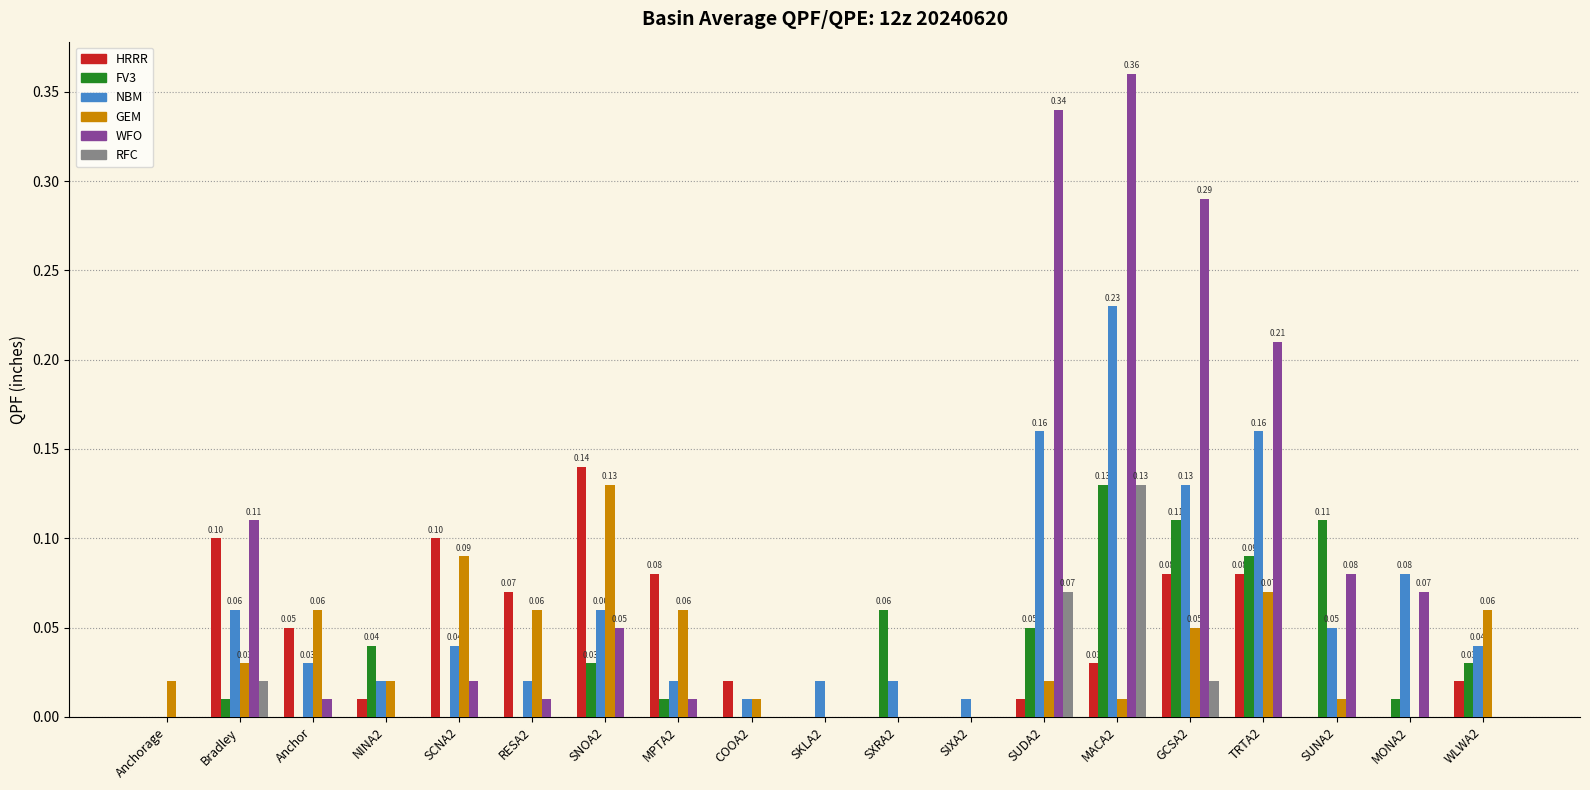

Count the number of data series in this chart.

6